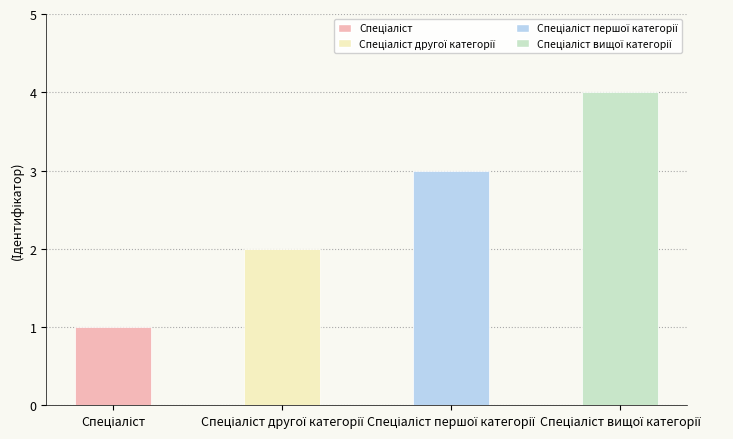

What is the maximum value shown in the chart?

4